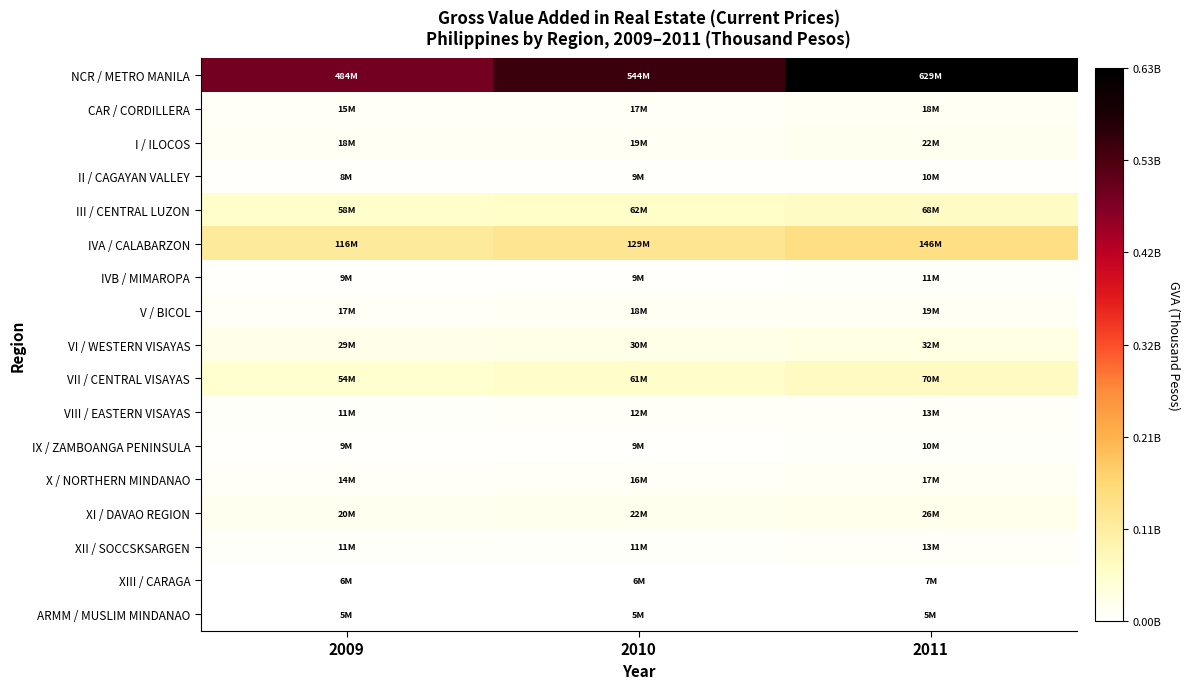

What is the greatest value displayed?

629148032.5